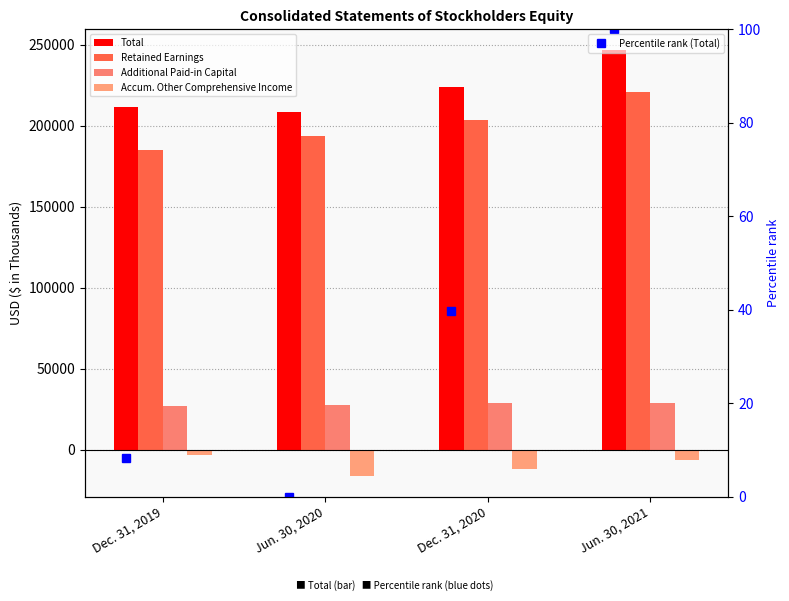

List the series in order of their peak value, lowest first.

Accum. Other Comprehensive Income, Percentile rank (Total), Additional Paid-in Capital, Retained Earnings, Total